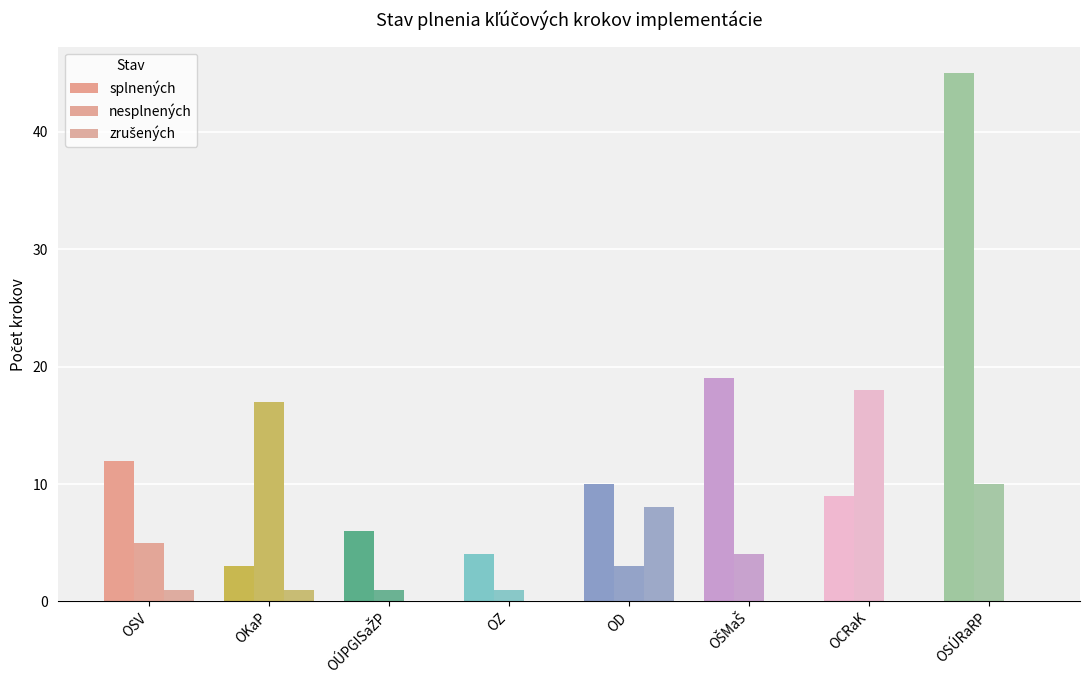

What is the label of the 6th bar from the right?

OÚPGISaŽP